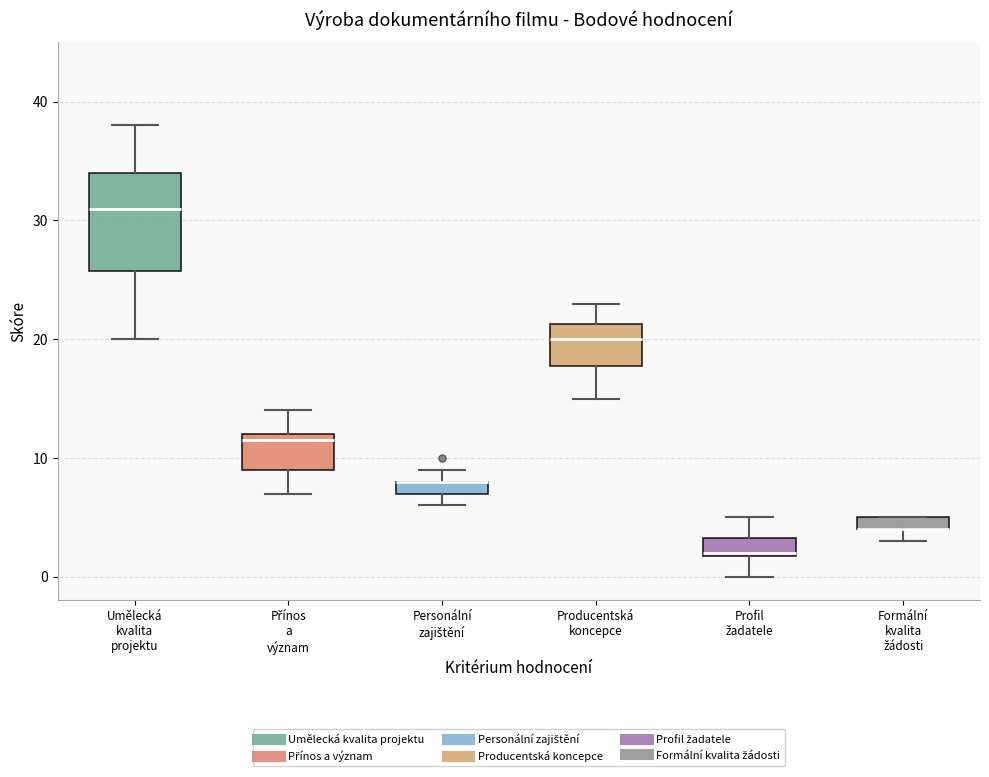

Comparing the boxes themselves (not the whiskers), which one is the tallest?

Umělecká kvalita projektu